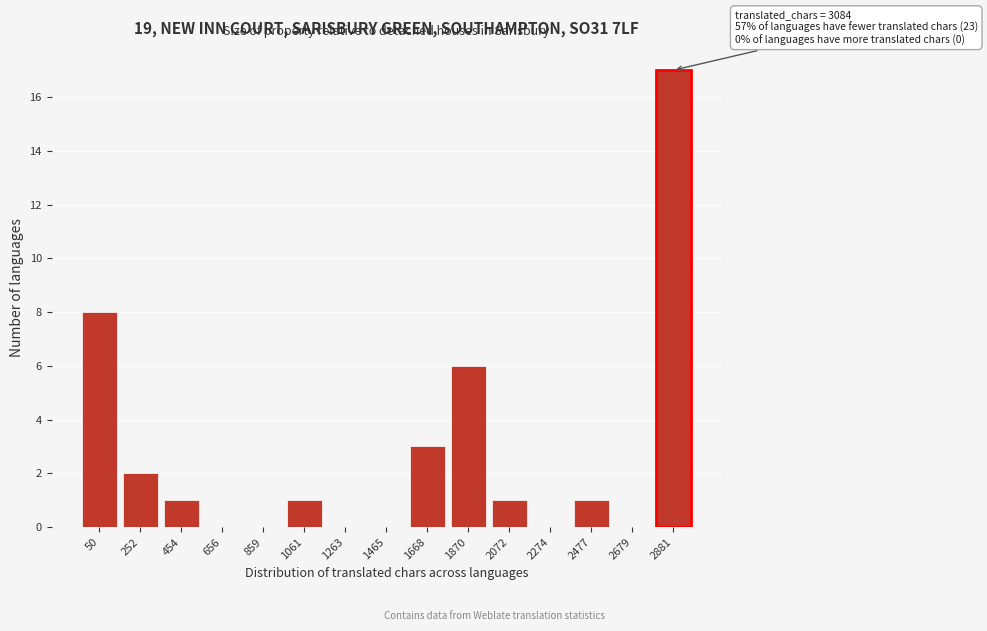

Reading left to right, list all the values displayed in this chart.

50=8	252=2	454=1	656=0	859=0	1061=1	1263=0	1465=0	1668=3	1870=6	2072=1	2274=0	2477=1	2679=0	2881=17